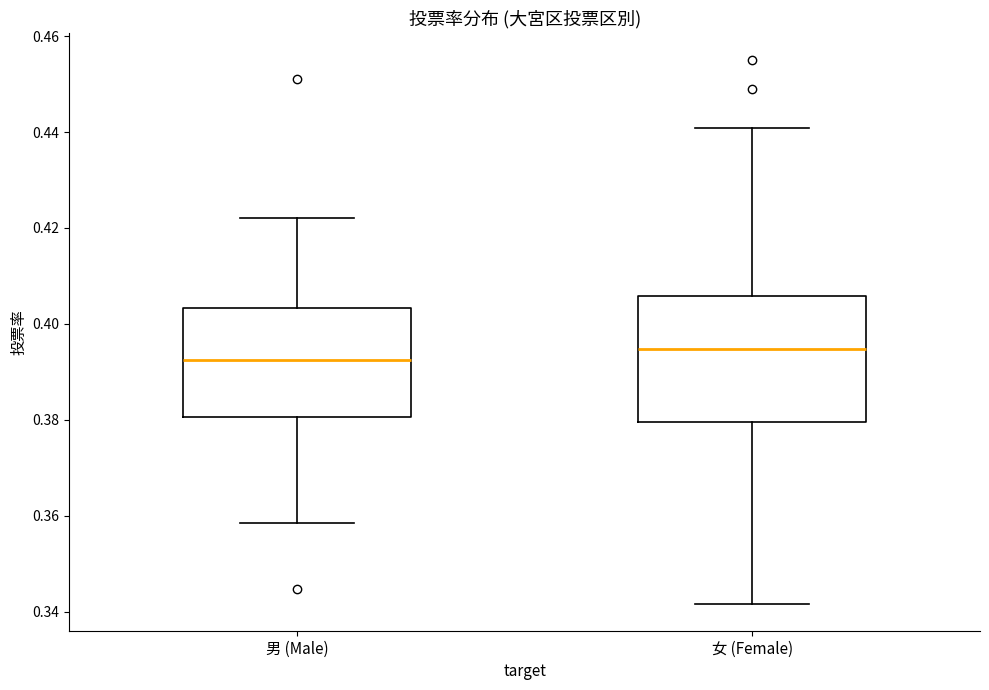

Reading left to right, read every box against the y-axis: the position of its median line, the range the box covers, and the ends of its whiskers. The values are not printed on the chart, so give them approximately, as read against the axis.

男 (Male): median 0.392, box 0.380 to 0.404, whiskers 0.358 to 0.422
女 (Female): median 0.394, box 0.380 to 0.406, whiskers 0.342 to 0.440